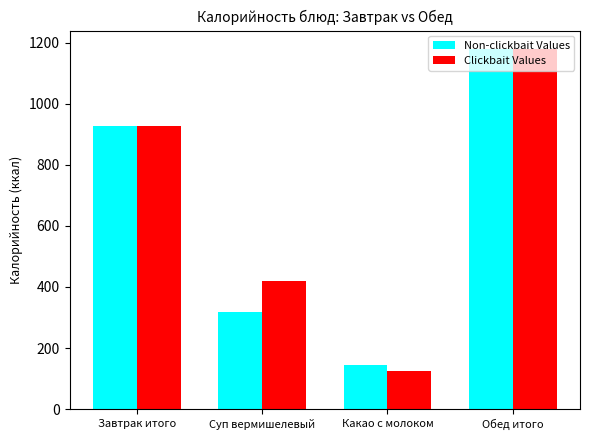

How many values in the Clickbait Values series are below 926?

2